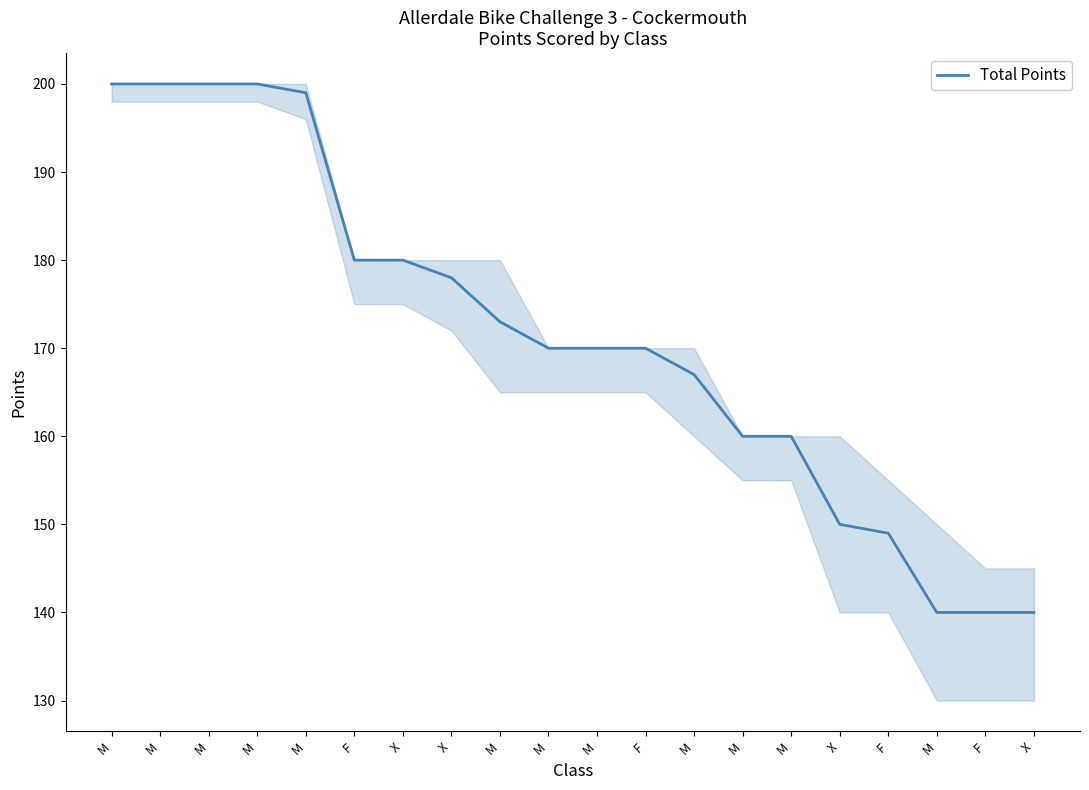

Where does the data first go above 170?

M